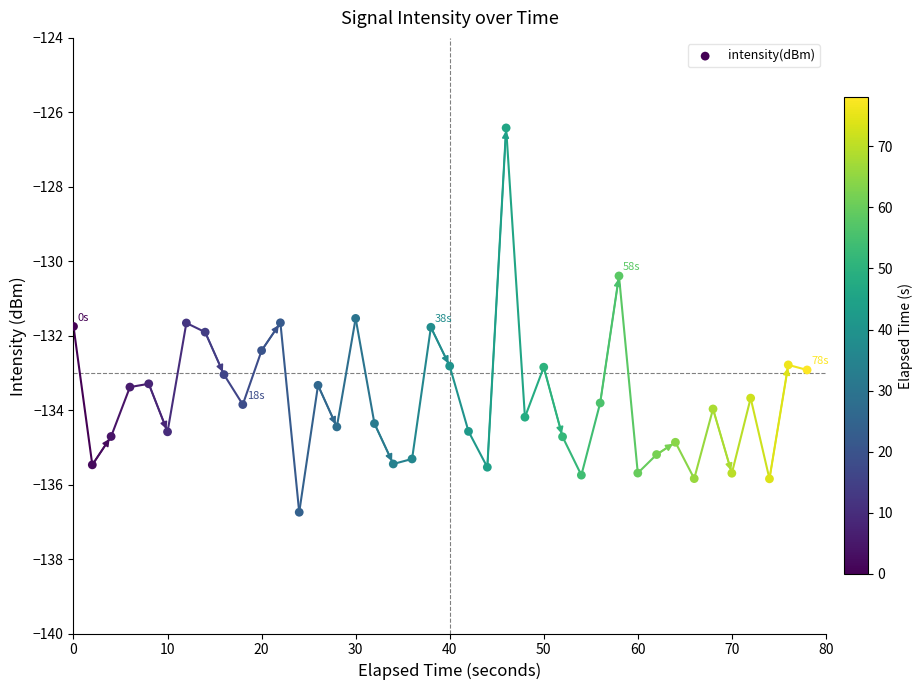

What is the range of Y values (max minus min)?

10.3